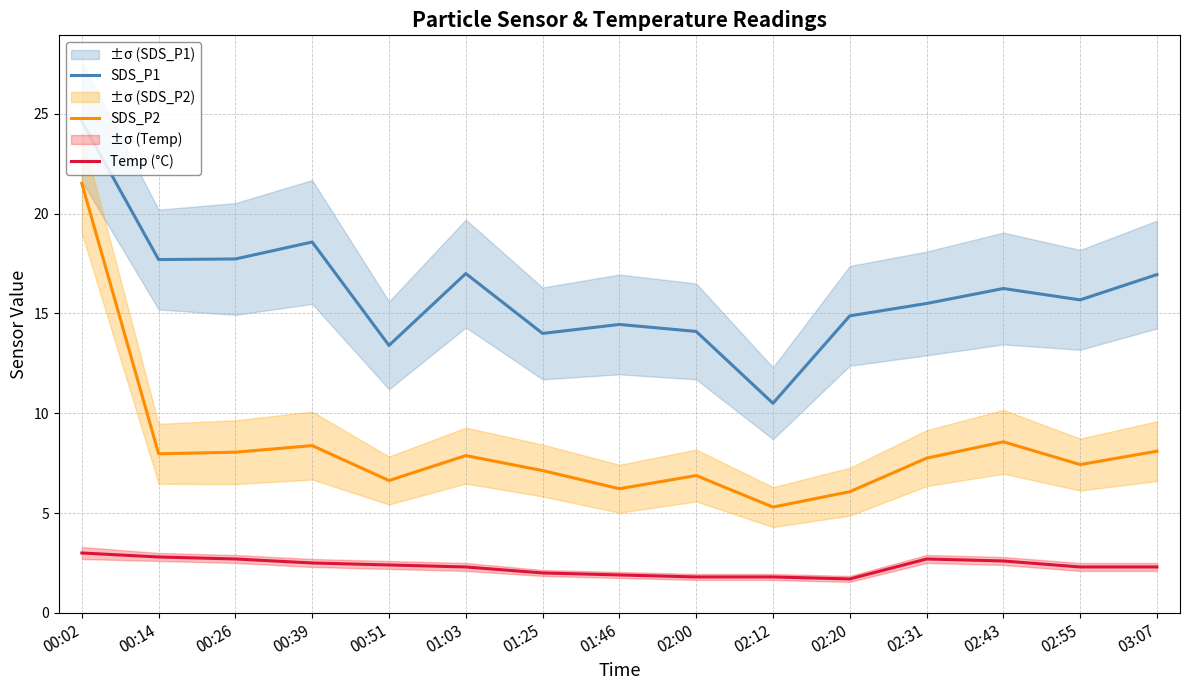

At which label does SDS_P2 first exceed 7?

00:02